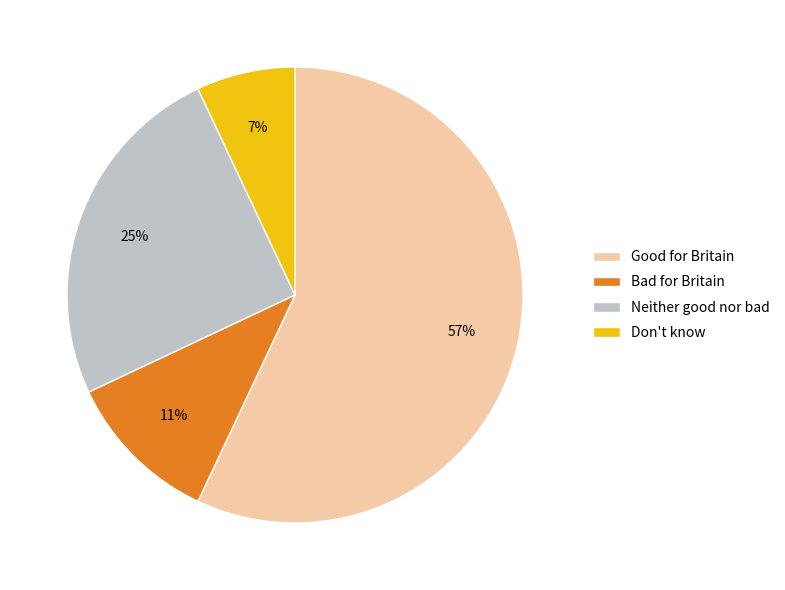

To the nearest percent, what portion does Good for Britain represent?

57%